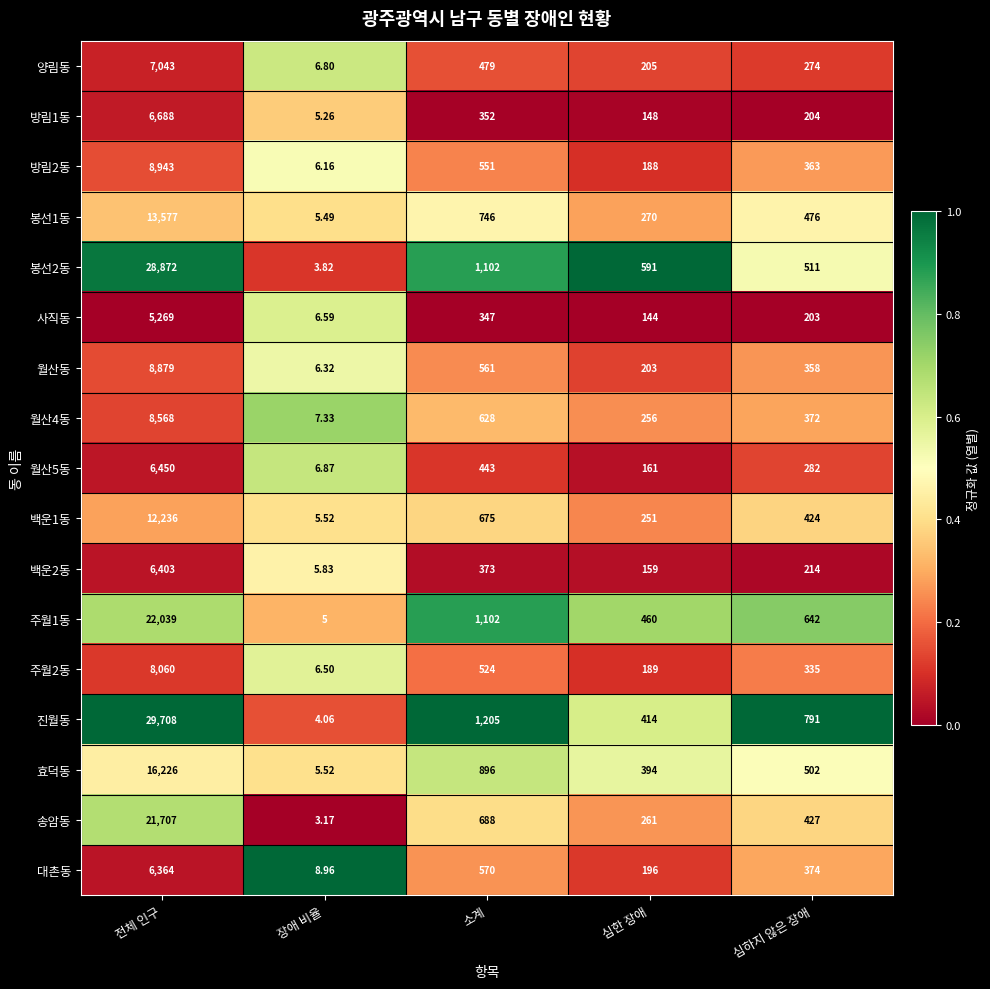

At which category is the sum across all series the highest?

전체 인구